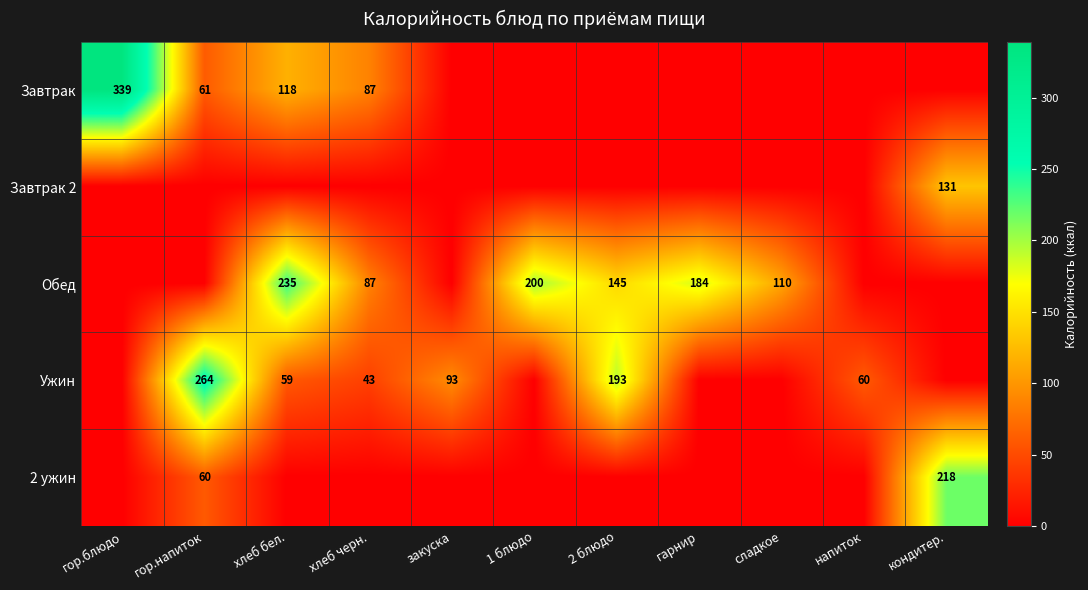

What is the difference between the Обед values at 2 блюдо and 1 блюдо?

55